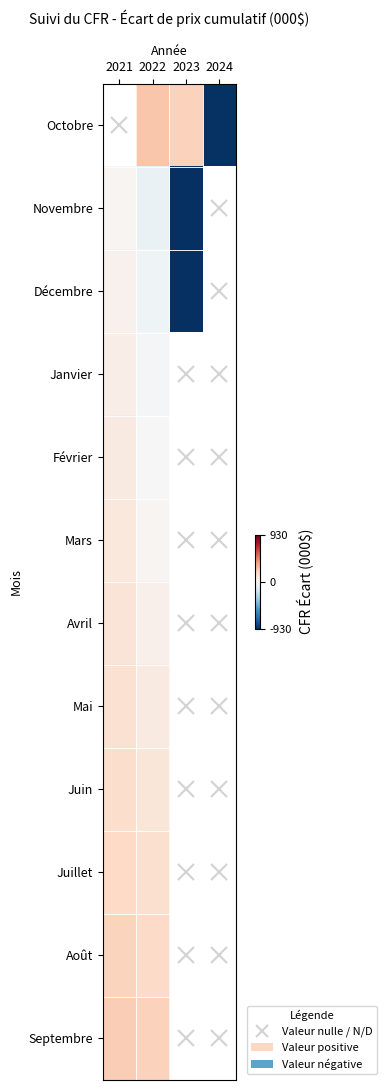

Which category has the highest value across all series?

2022